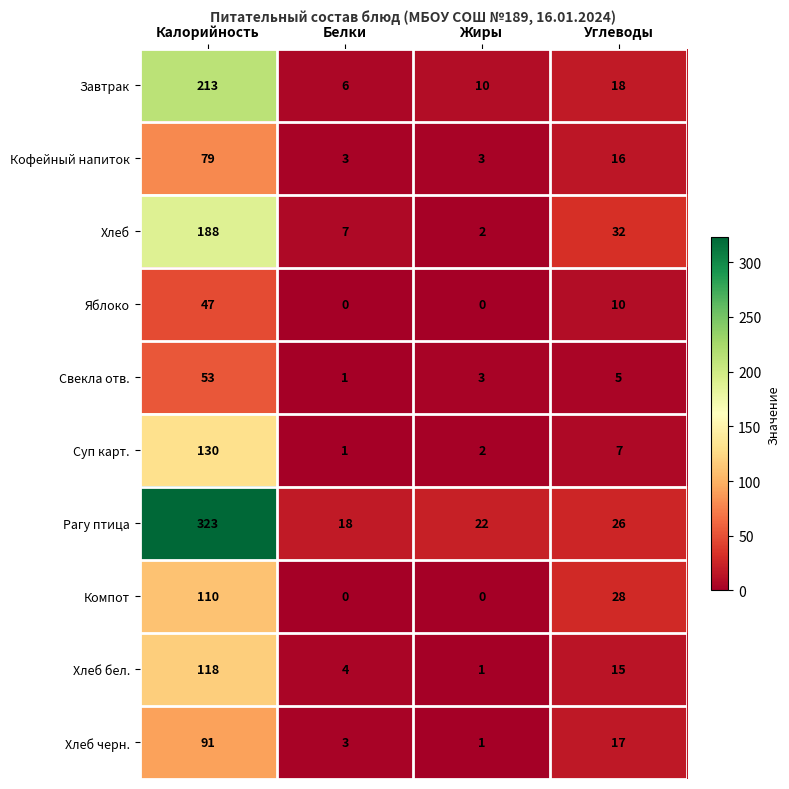

Which series has the widest spread of values?

Рагу птица